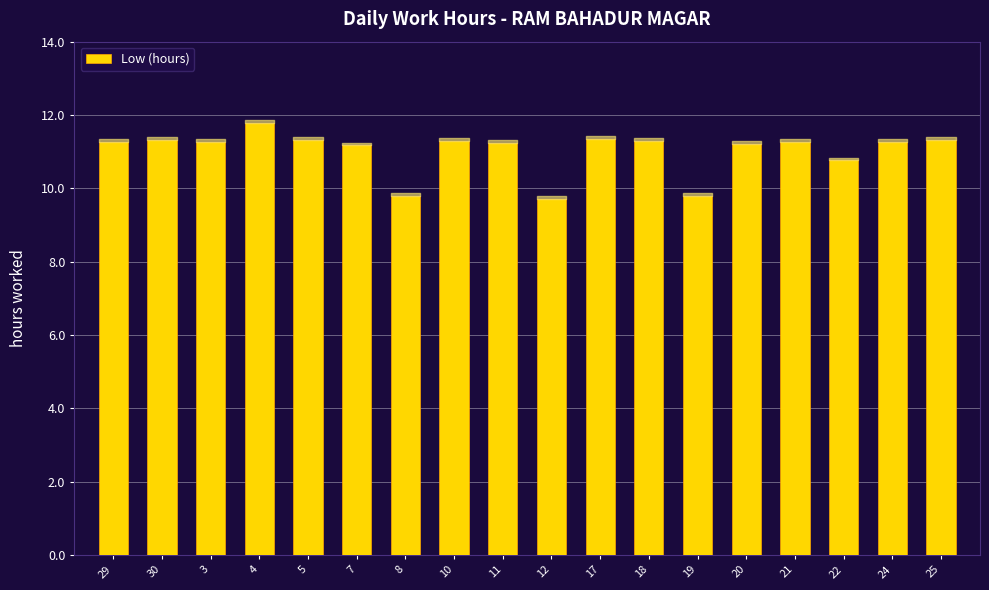

What value does the data have at 30?

11.3